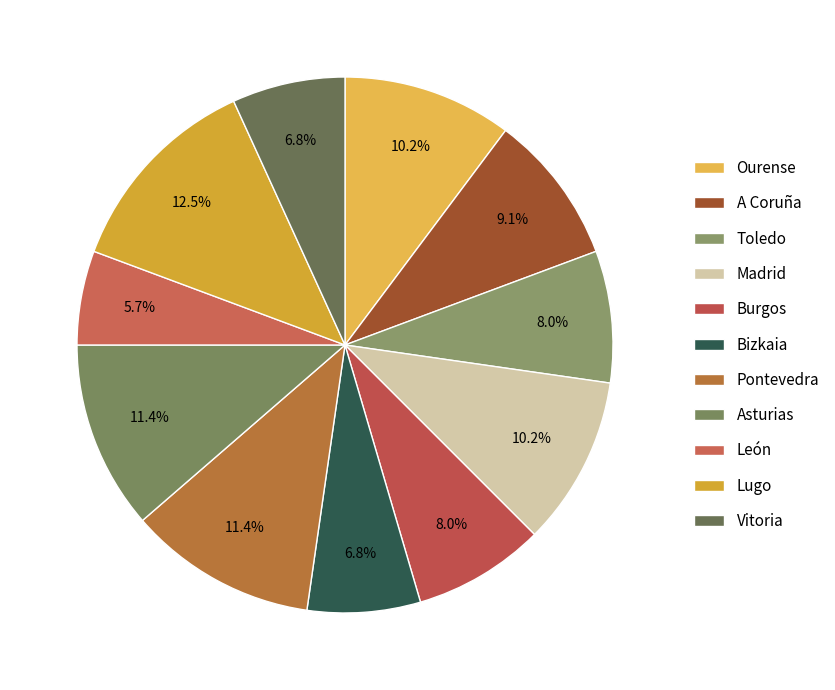

Combined, do A Coruña and León account for over 50%?

No